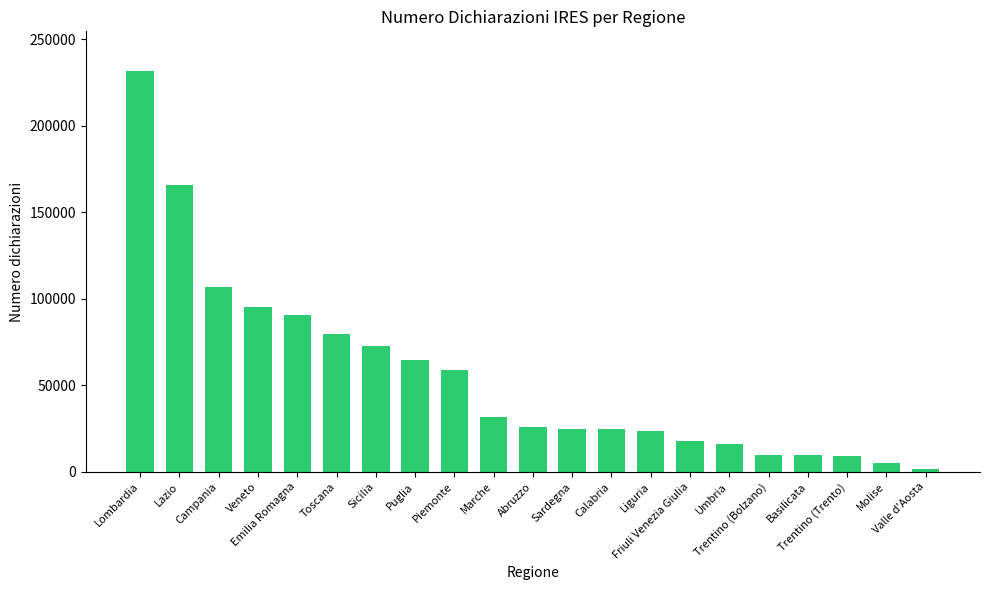

Count the number of categories in the chart.

21